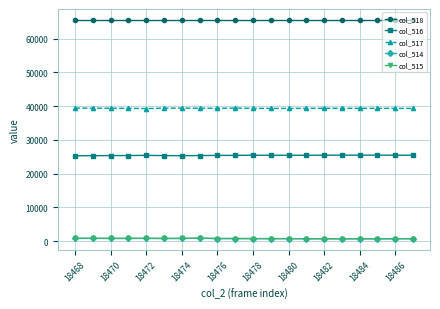

At how many categories does at least one series exceed 29782?

20